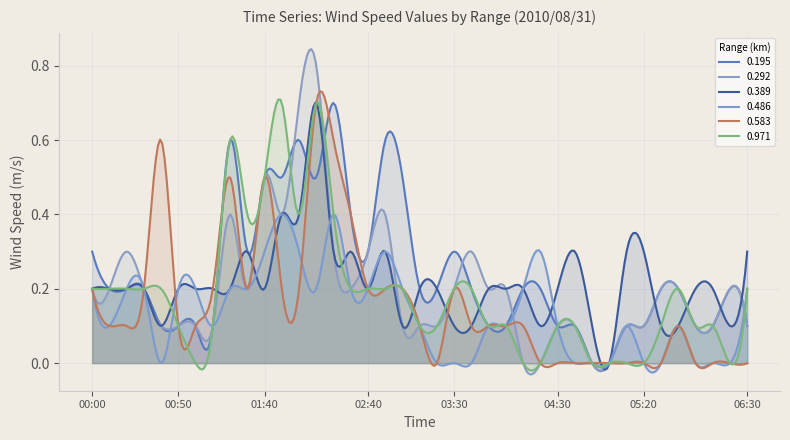

What are all the series names shown in the legend?

0.195, 0.292, 0.389, 0.486, 0.583, 0.971